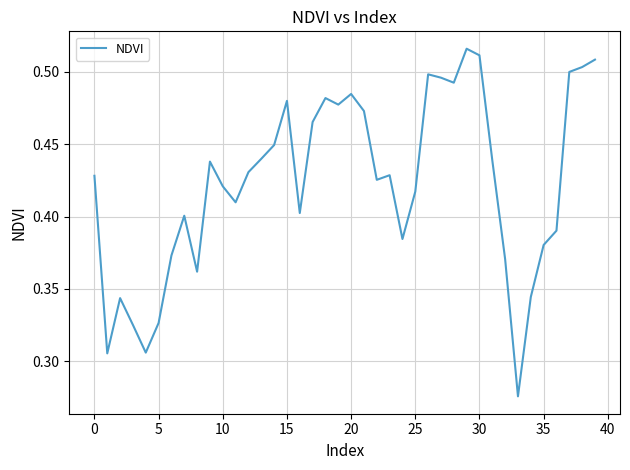

How many categories are shown in the chart?

40